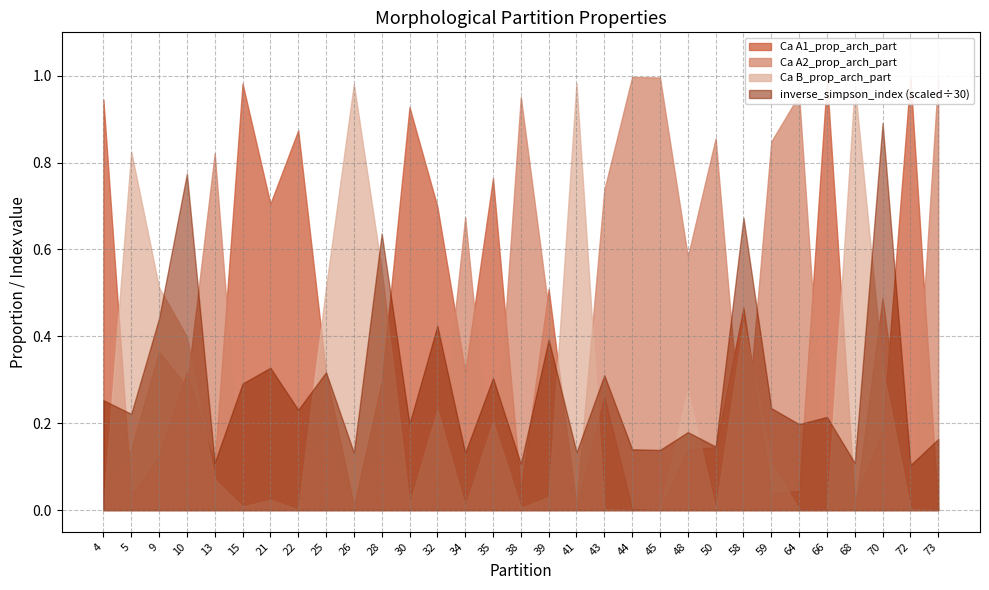

How many intersections are there between Ca A2_prop_arch_part and Ca A1_prop_arch_part?

15